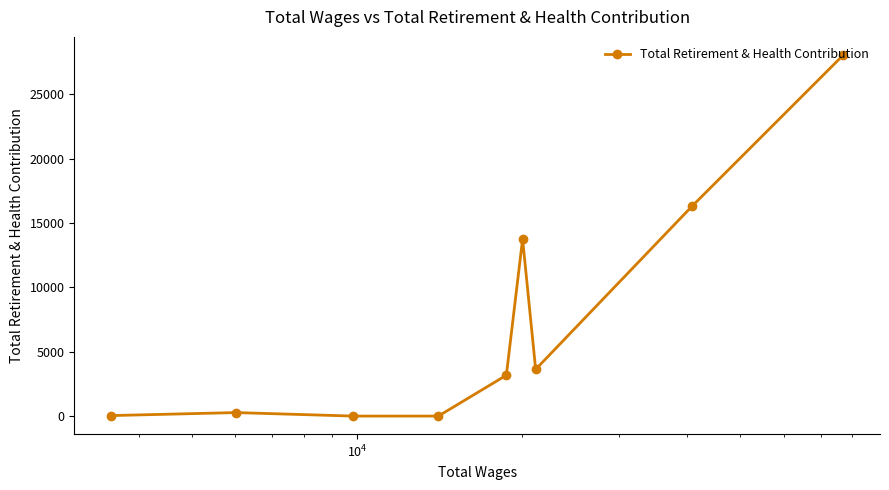

What is the difference between the second highest and minimum values?

16304